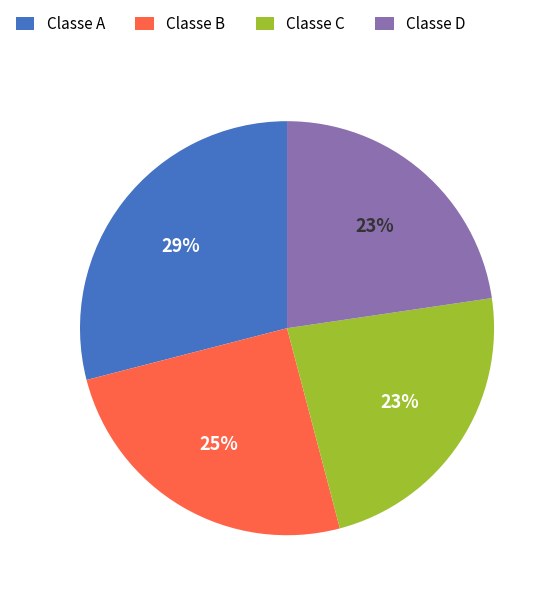

Does any single category account for the majority?

No